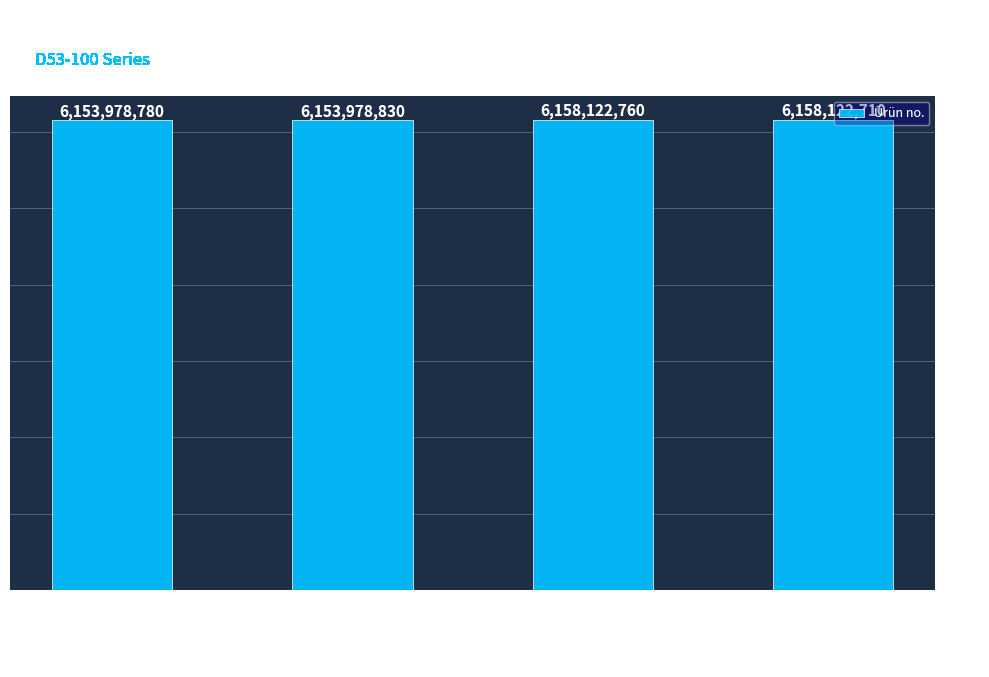

True or false: the data shows 9639705761 at D53-100
S
X/Y
CANopen.

False